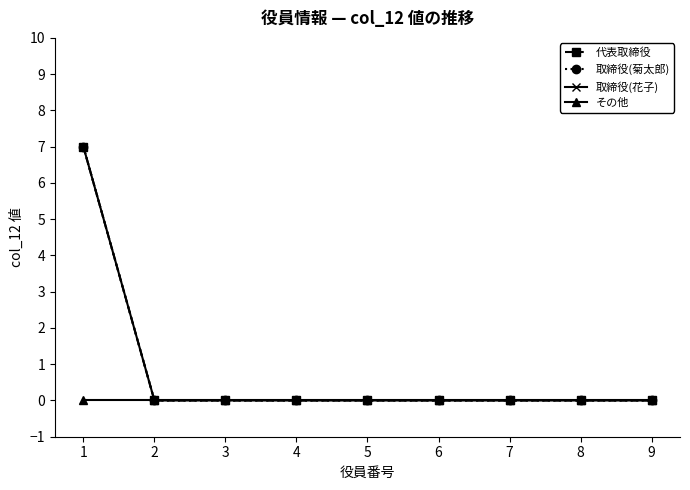

True or false: その他 and 取締役(花子) intersect in this chart.

False